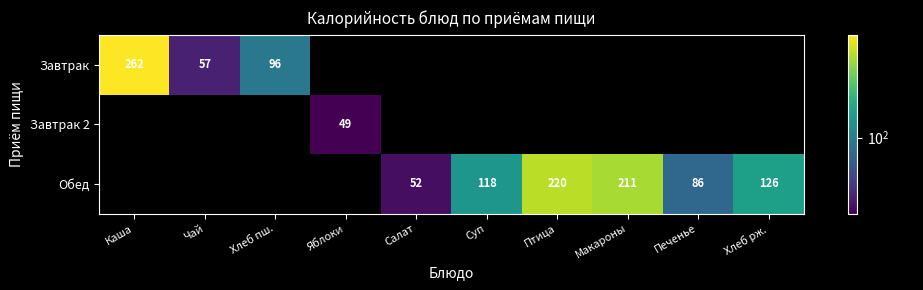

Between Чай and Хлеб рж., which is larger?

Хлеб рж.